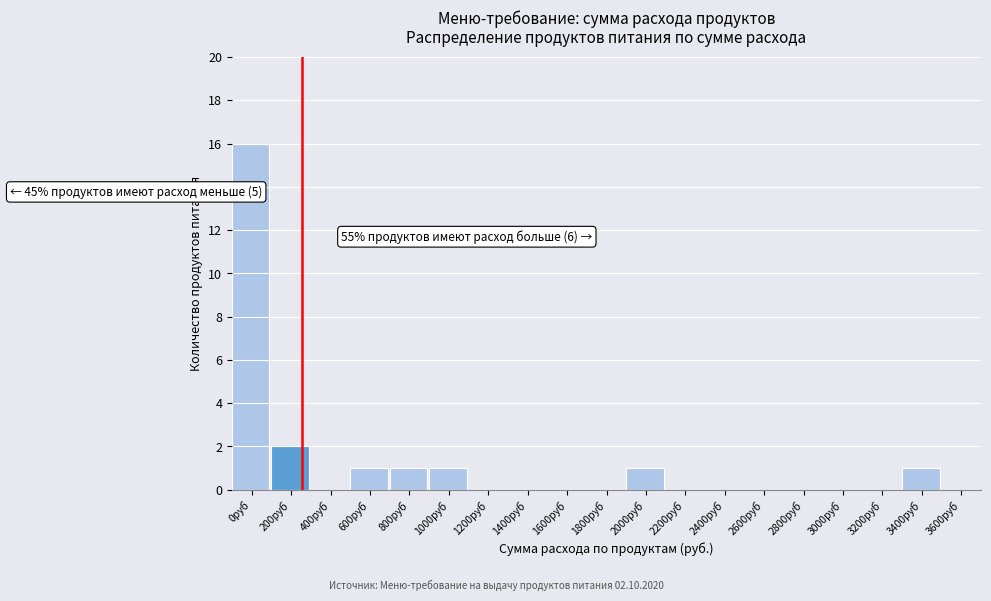

Reading right to left, transcribe all the data shown in this chart.

3600руб=0	3400руб=1	3200руб=0	3000руб=0	2800руб=0	2600руб=0	2400руб=0	2200руб=0	2000руб=1	1800руб=0	1600руб=0	1400руб=0	1200руб=0	1000руб=1	800руб=1	600руб=1	400руб=0	200руб=2	0руб=16